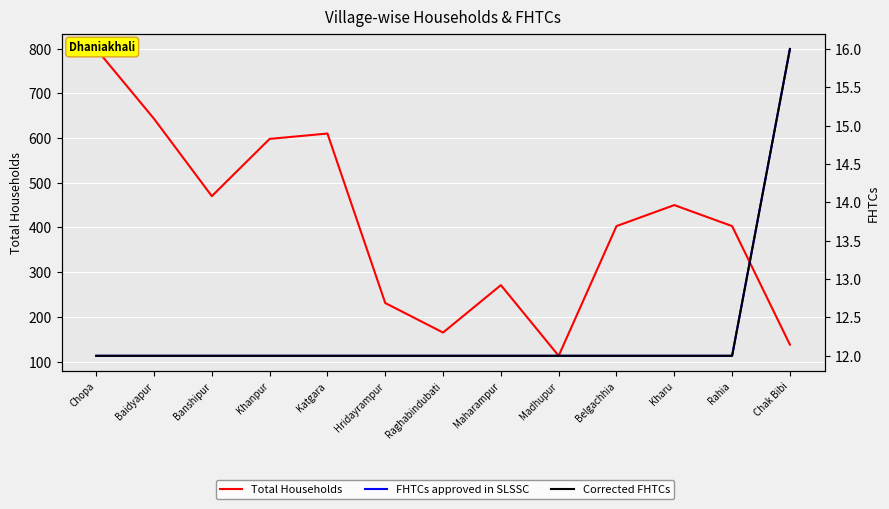

Is it true that Total Households equals 63 at Hridayrampur?

False